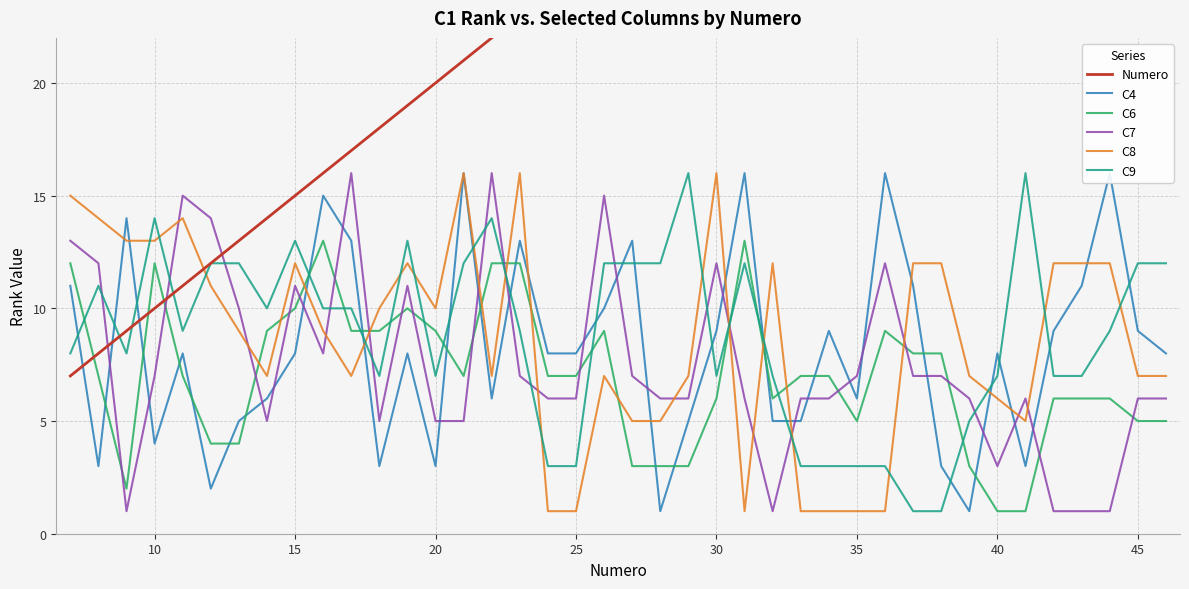

True or false: C7 has a value of 4 at 25.

False